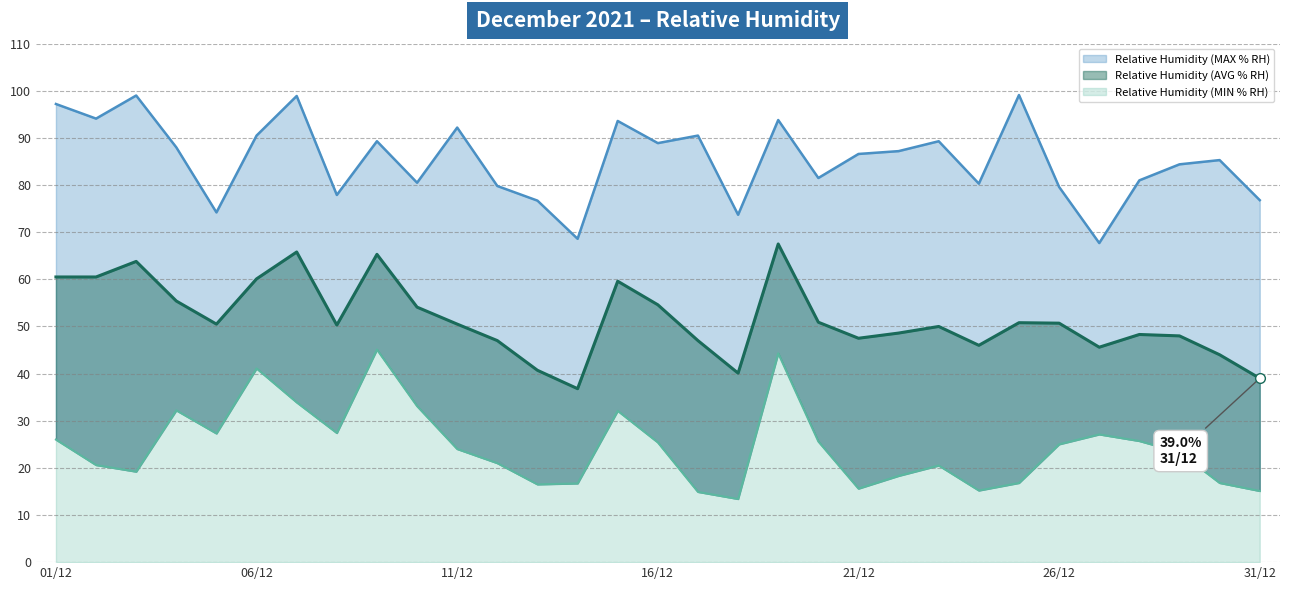

What is the approximate value of Relative Humidity (MIN % RH) at 07/12?

33.9